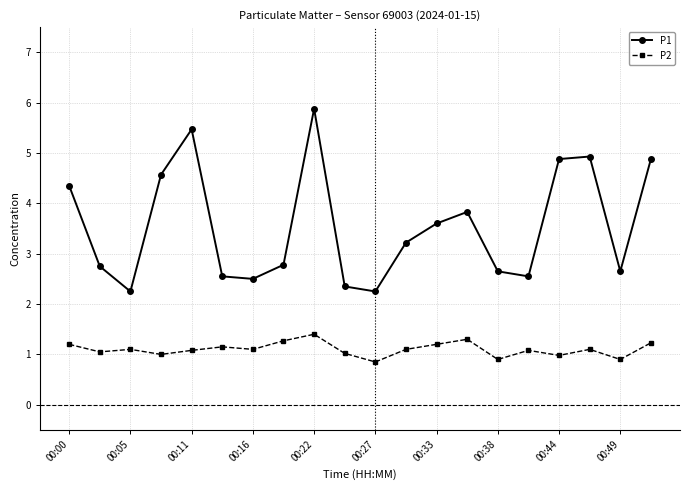

List the series in order of their peak value, lowest first.

P2, P1